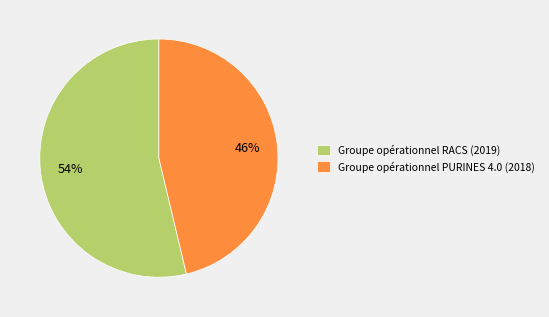

Is the sum of Groupe opérationnel RACS (2019) and Groupe opérationnel PURINES 4.0 (2018) greater than half?

Yes